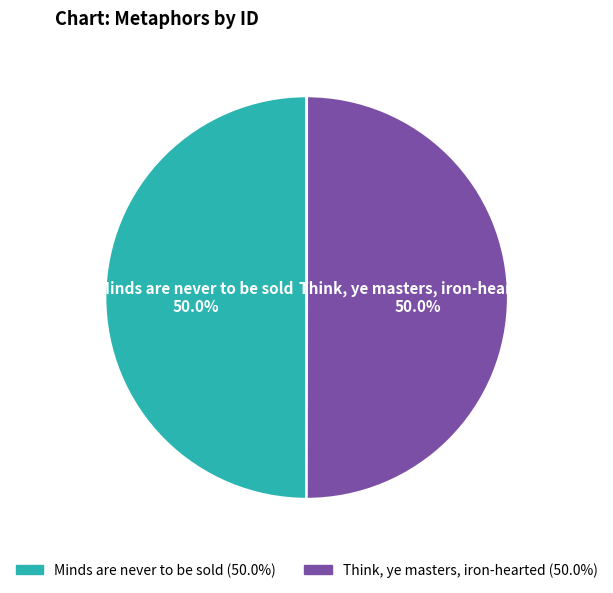

Approximately how many times larger is the value at Think, ye masters, iron-hearted compared to Minds are never to be sold?

1.0